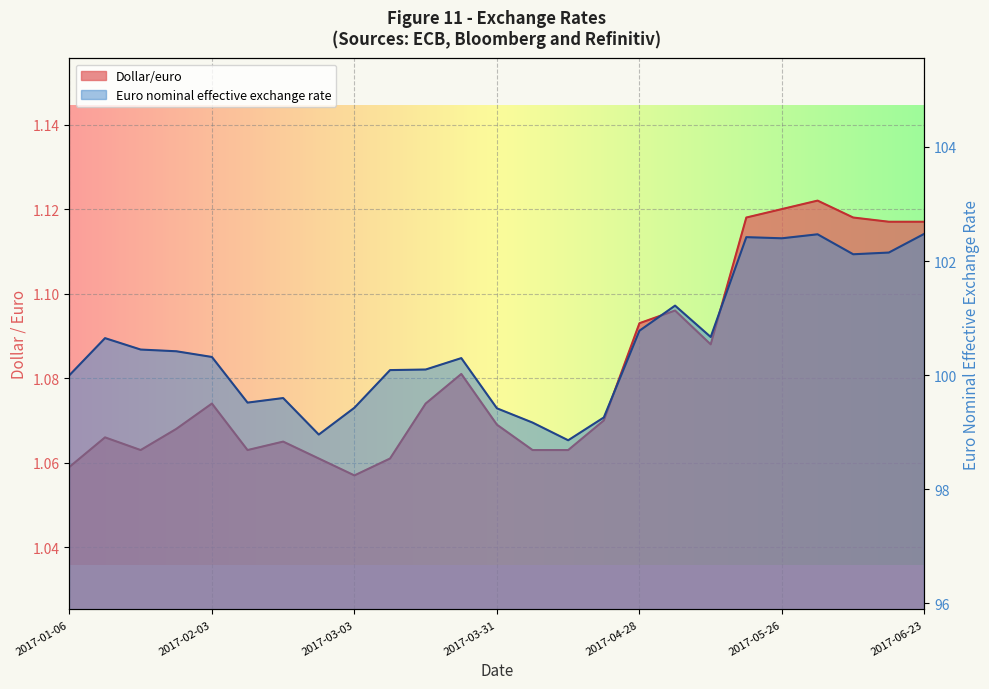

What is the spread (max minus min) of values at 2017-06-09?

101.0